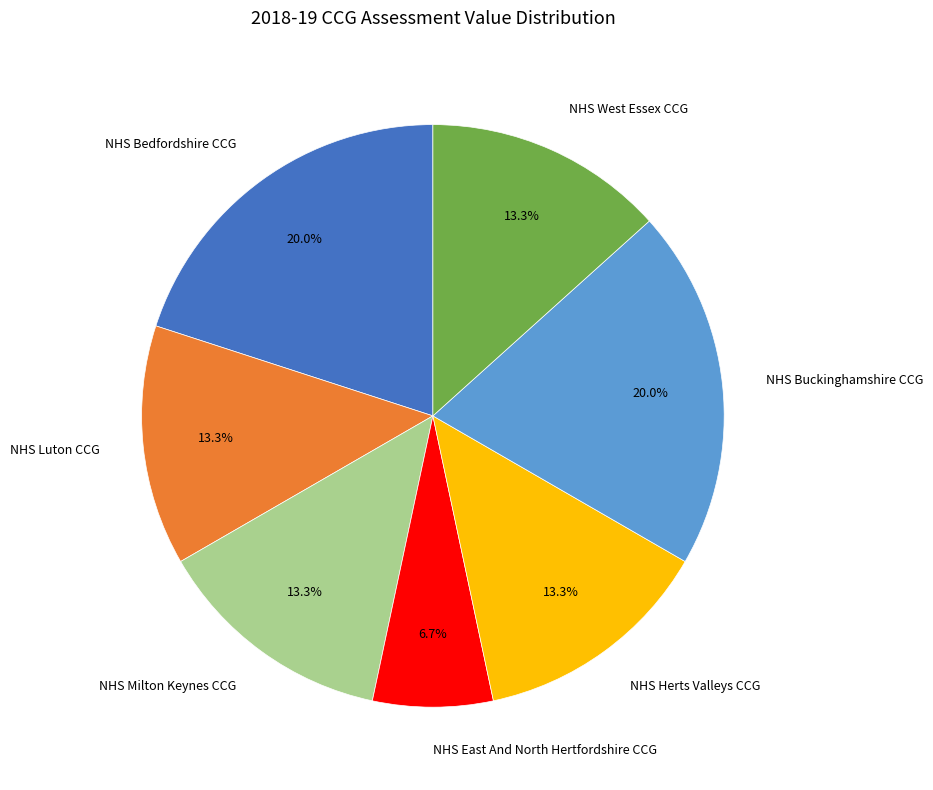

What is the smallest slice in the pie chart?

NHS East And North Hertfordshire CCG